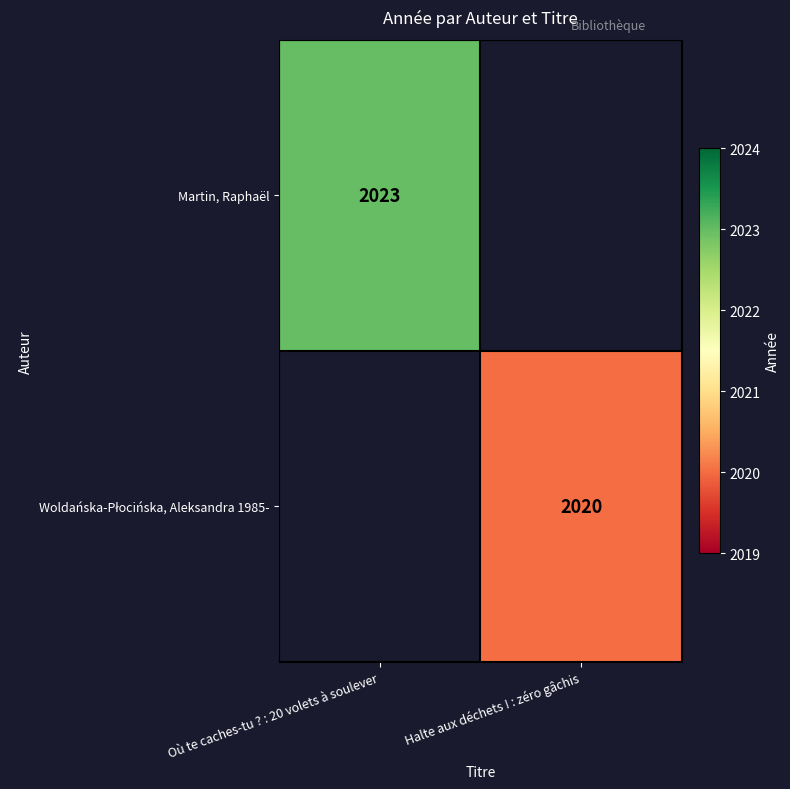

What is the smallest value displayed?

2020.0